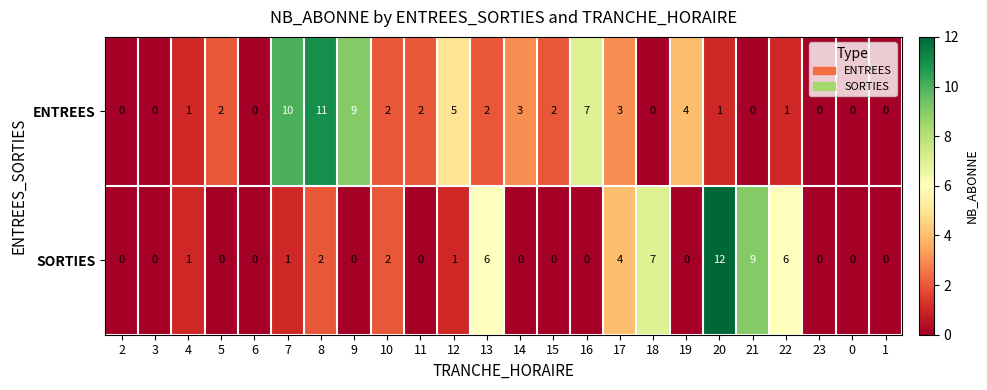

What is the average value of the ENTREES series?

3